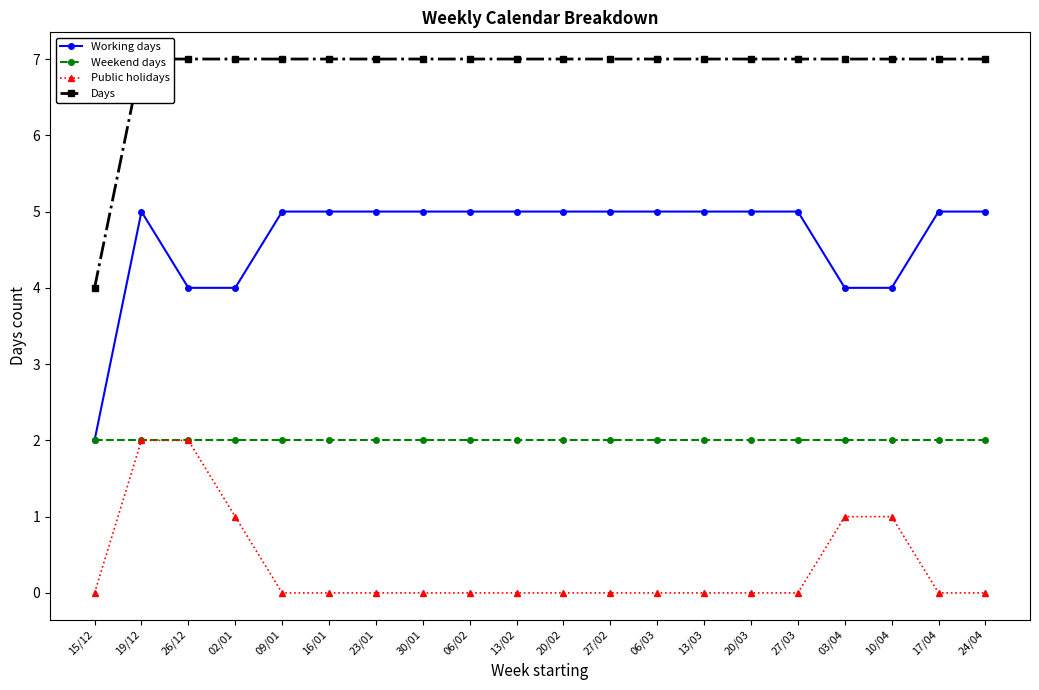

Is the value of Public holidays at 06/03 greater than the value of Days at 20/03?

No